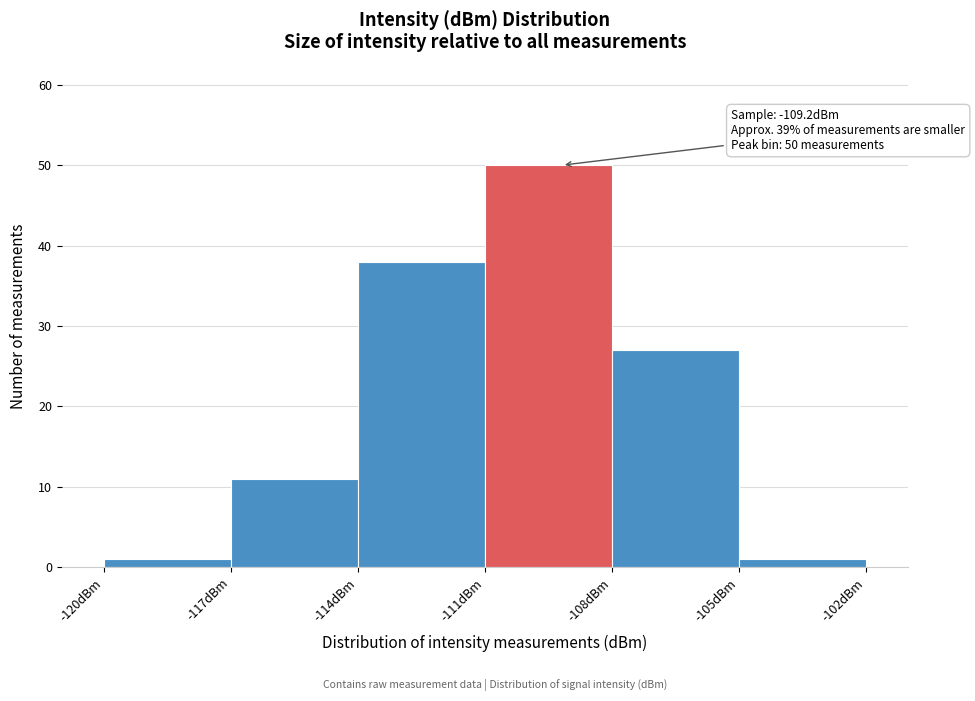

Which range on the x-axis has the tallest bar?

-111 to -108